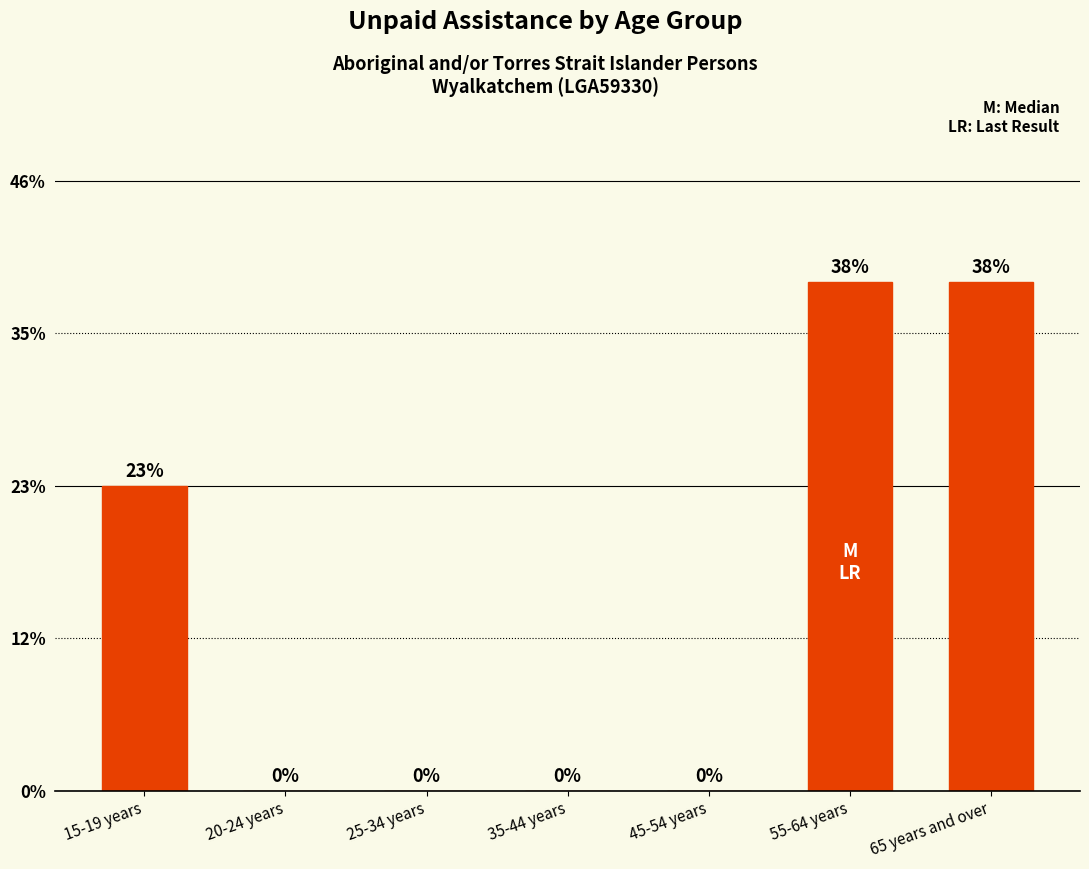

Which label corresponds to the smallest value in the chart?

20-24 years